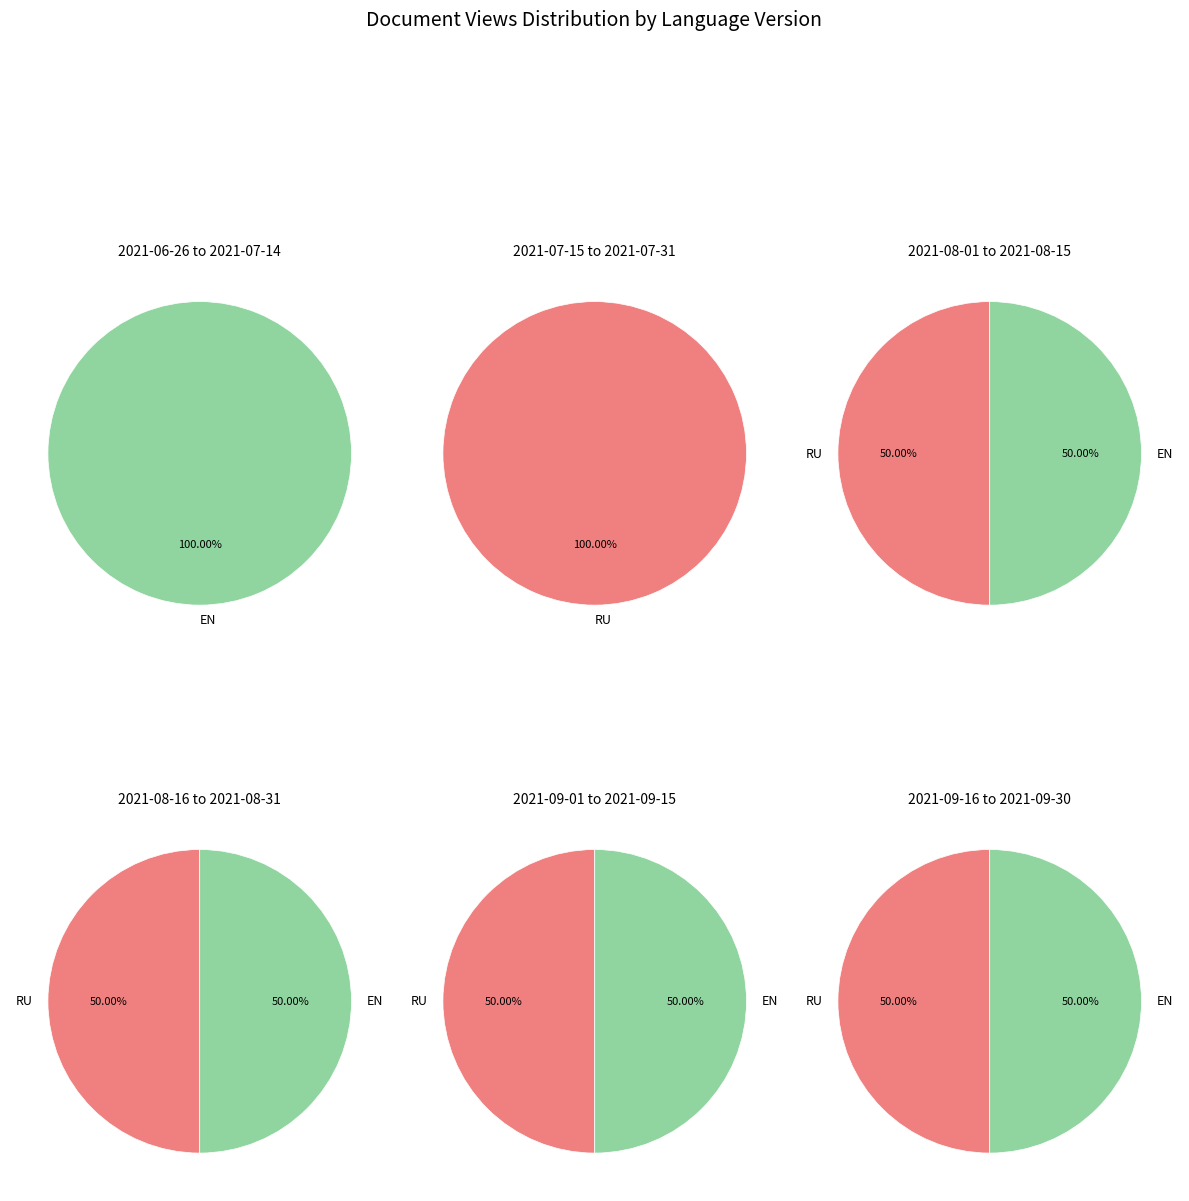

Is there a majority slice in this chart?

No